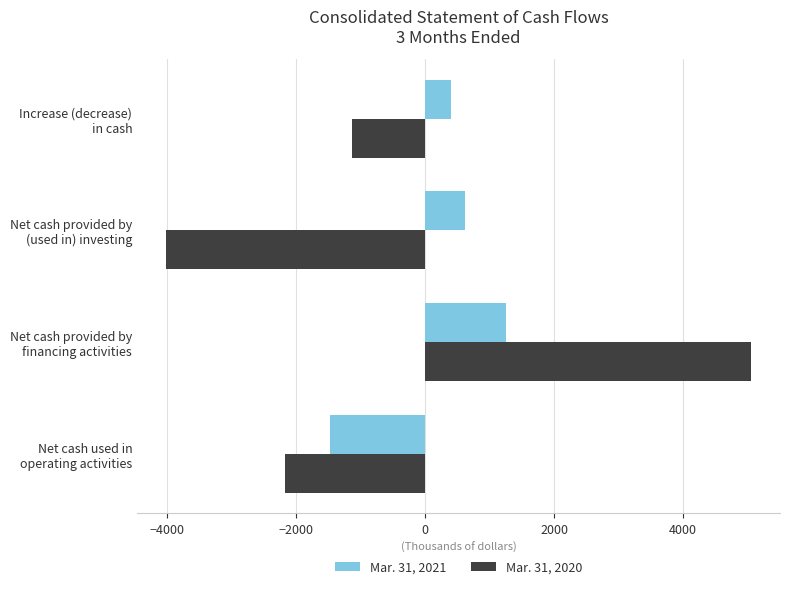

Which series has the largest total across all categories?

Mar. 31, 2021